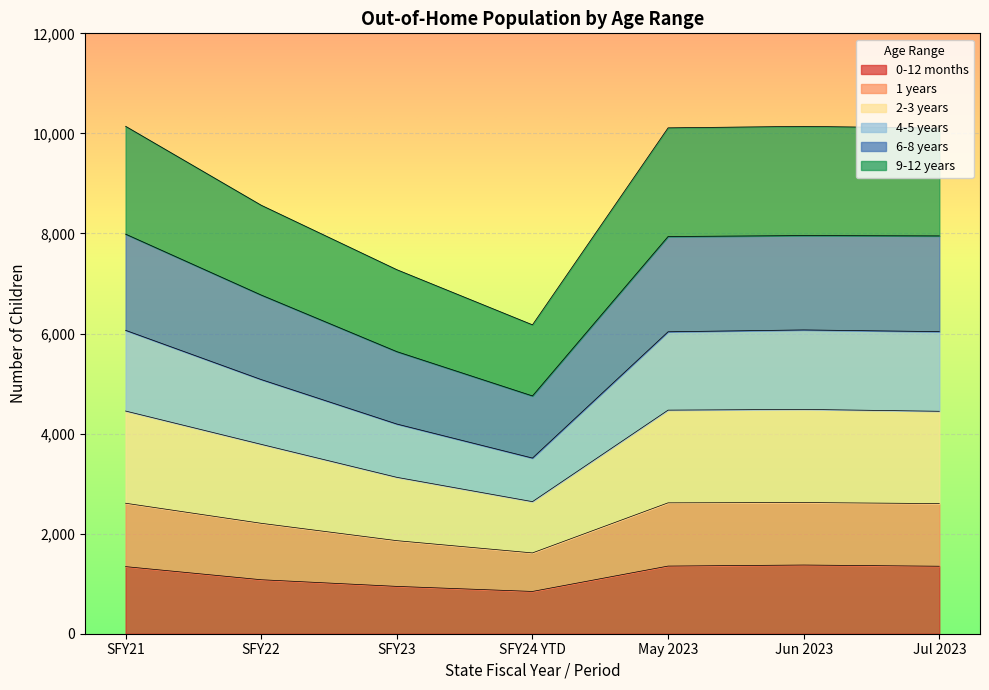

In 2-3 years, how many points are higher than both neighbors (excluding endpoints)?

1